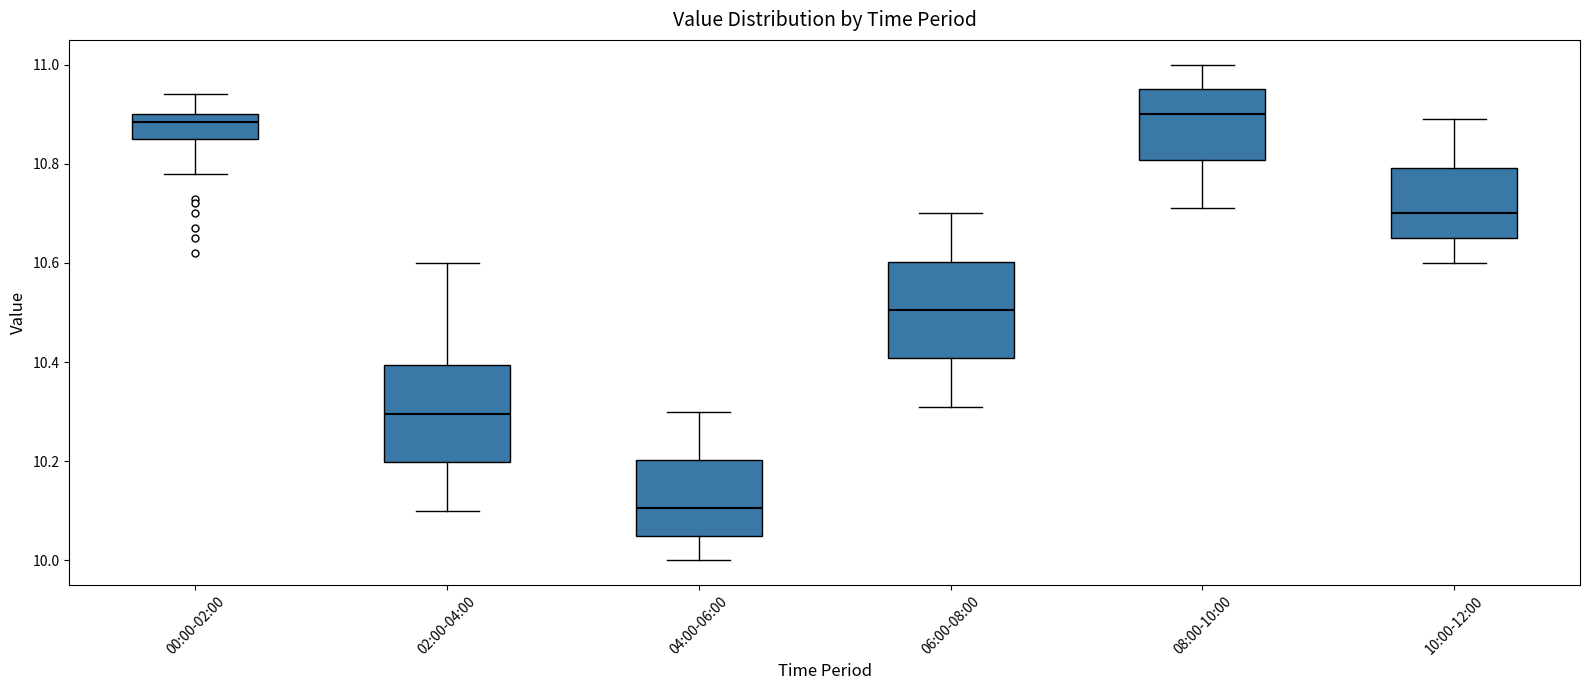

Where does the lower whisker of the box for 08:00-10:00 end on the y-axis? The values are not printed on the chart, so give them approximately, as read against the axis.

10.72